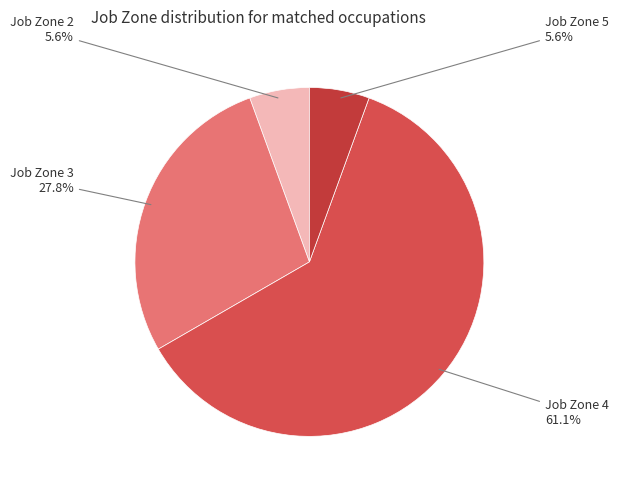

Count the number of slices in the pie.

4